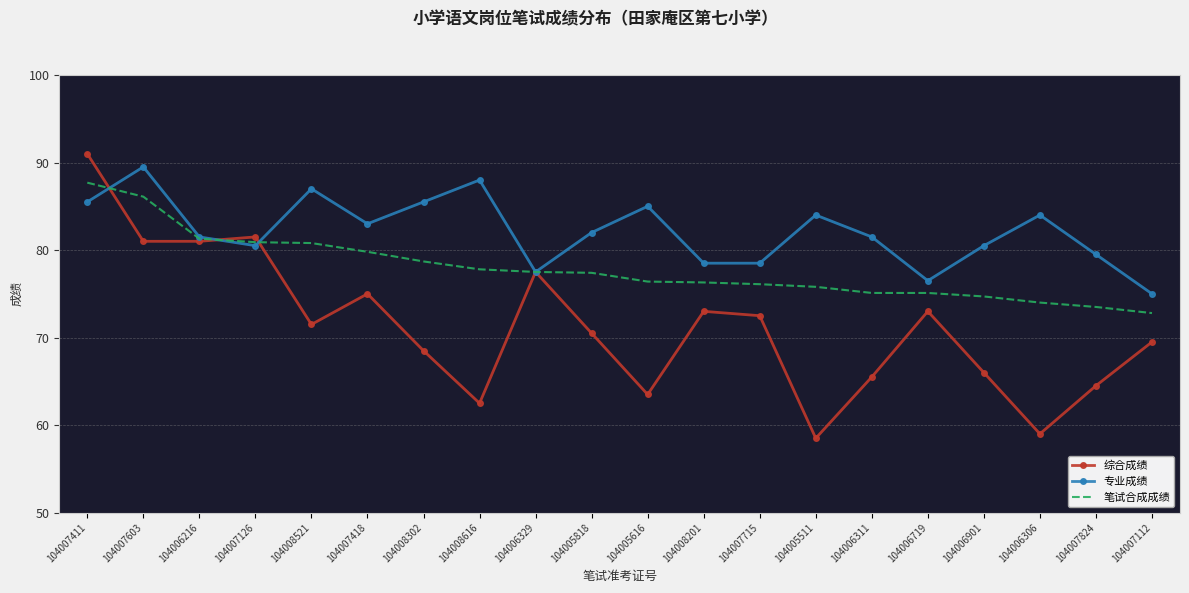

What position from the right is 104007411?

20